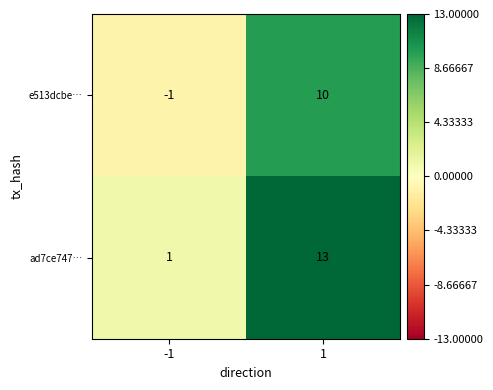

List the series in order of their overall mean, lowest first.

e513dcbe…, ad7ce747…